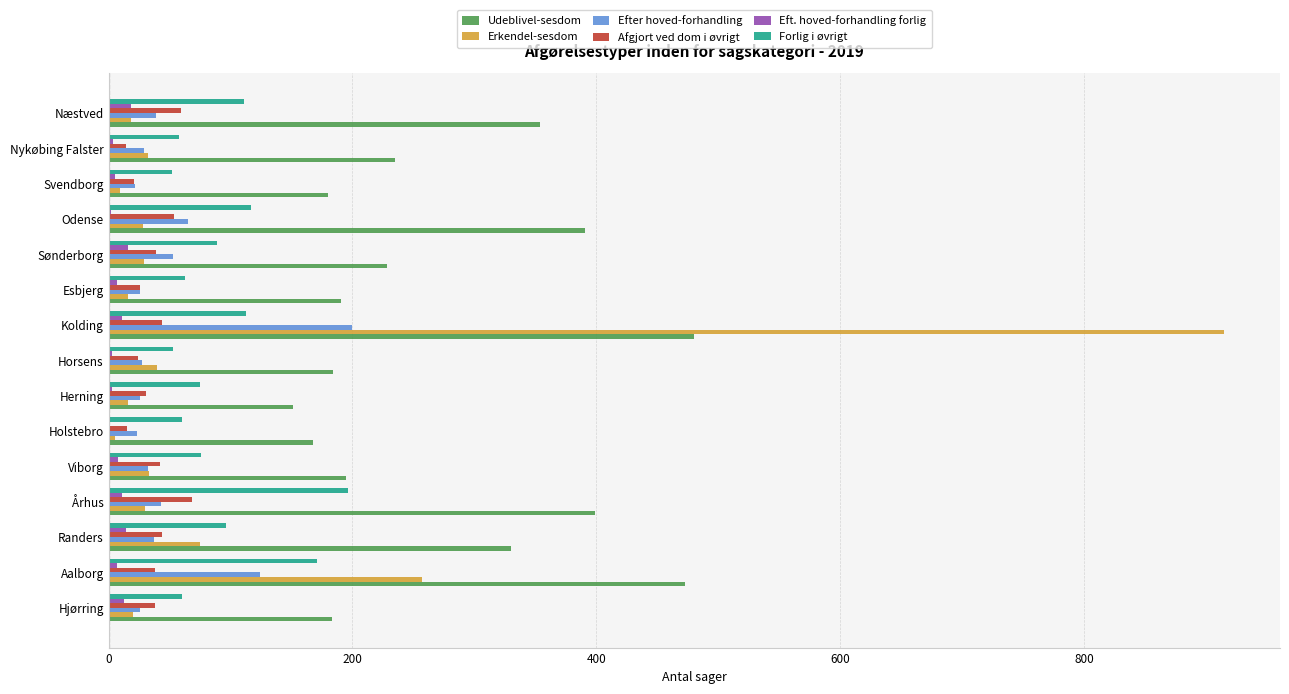

Is it true that Udeblivel-sesdom equals 330 at Randers?

True